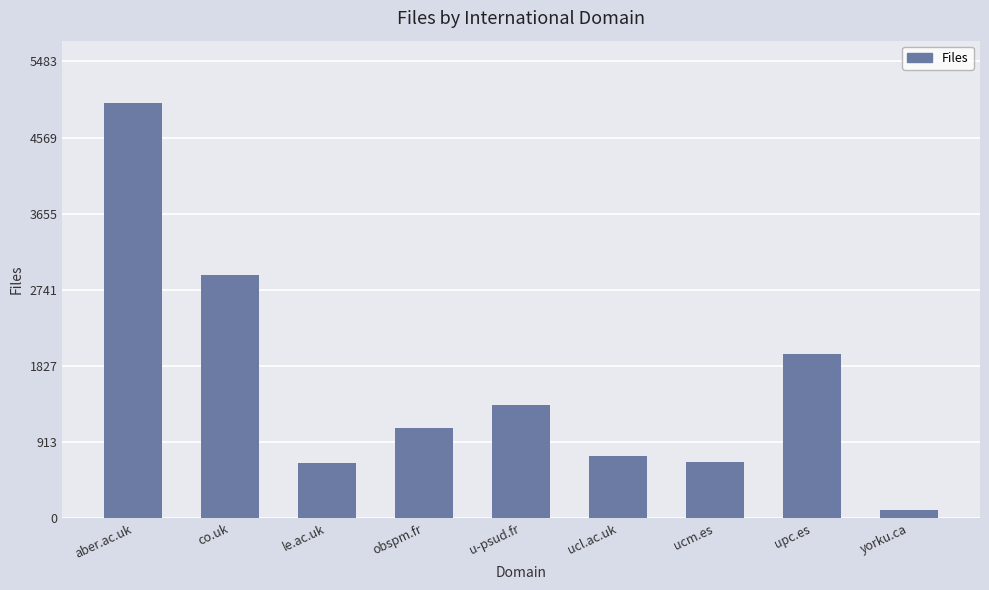

What is the change in value from ucm.es to upc.es?

+1290